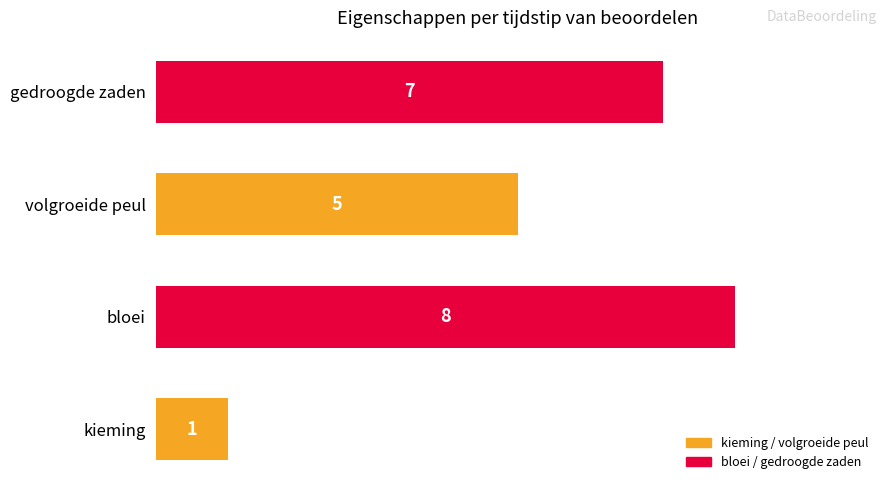

What is the average value?

5